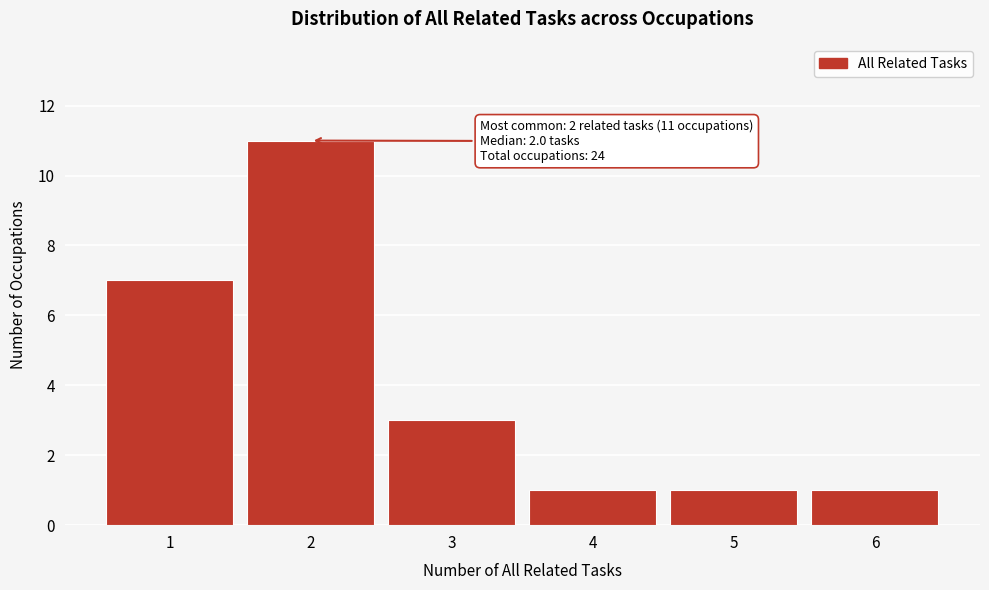

Over which range of the x-axis is the bar tallest?

1.5 to 2.5